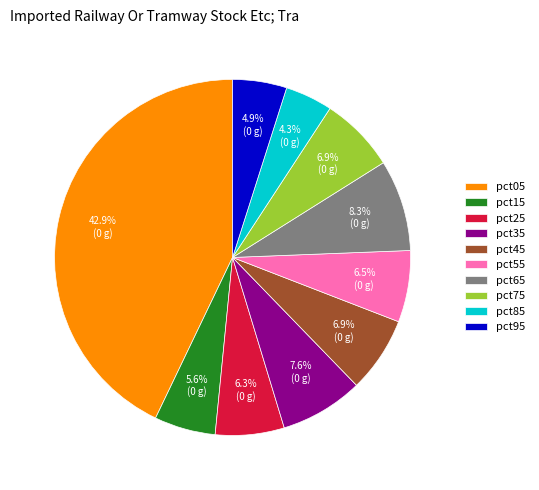

Do pct15 and pct55 together represent more than half of the pie?

No